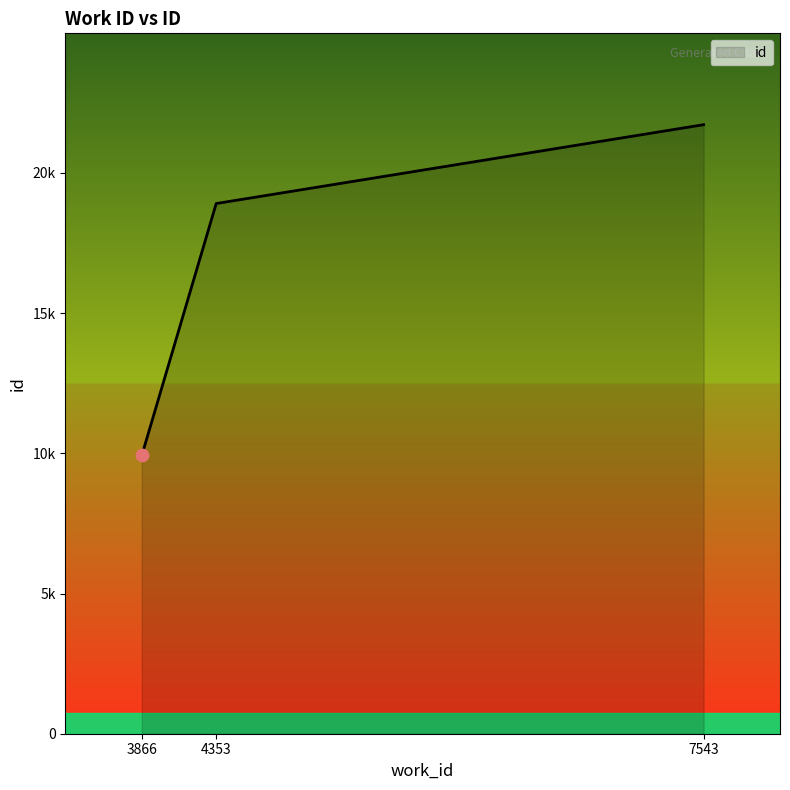

Does the chart have visible grid lines?

No